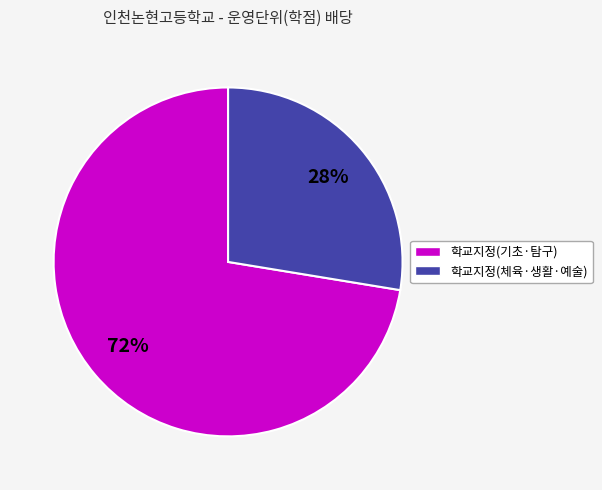

To the nearest percent, what is the average slice percentage?

50%